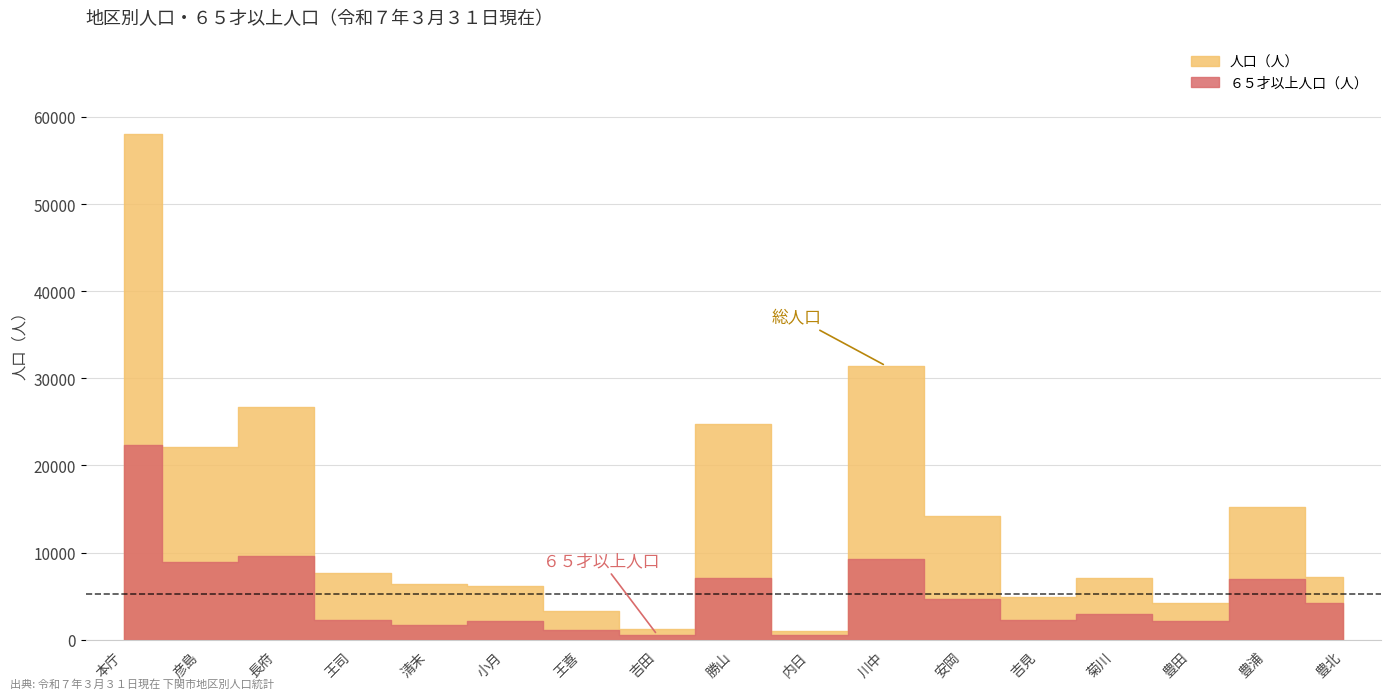

True or false: 人口（人） and ６５才以上人口（人） cross at least once.

False